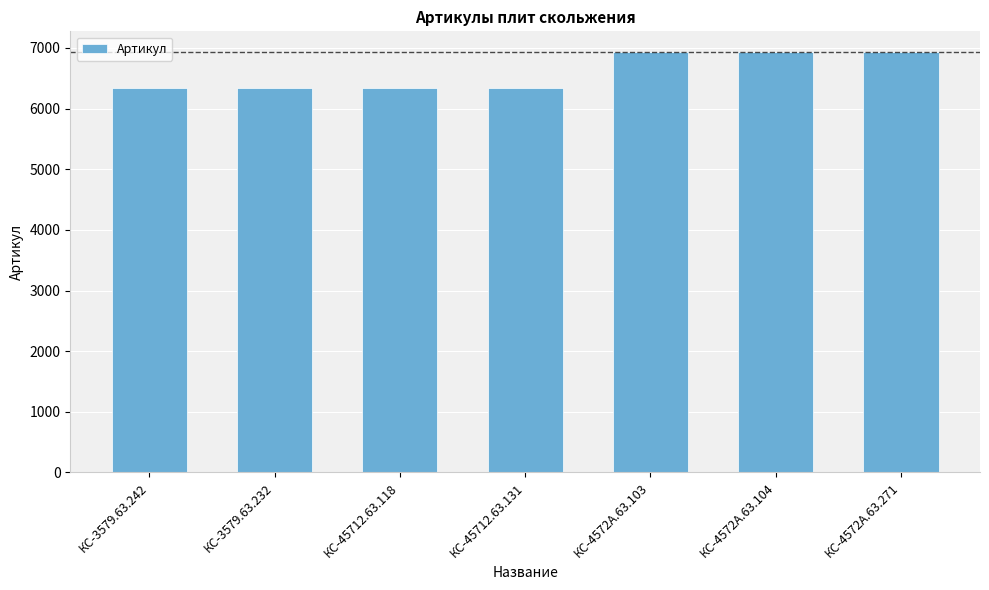

What is the change in value from КС-4572А.63.104 to КС-4572А.63.271?

+1